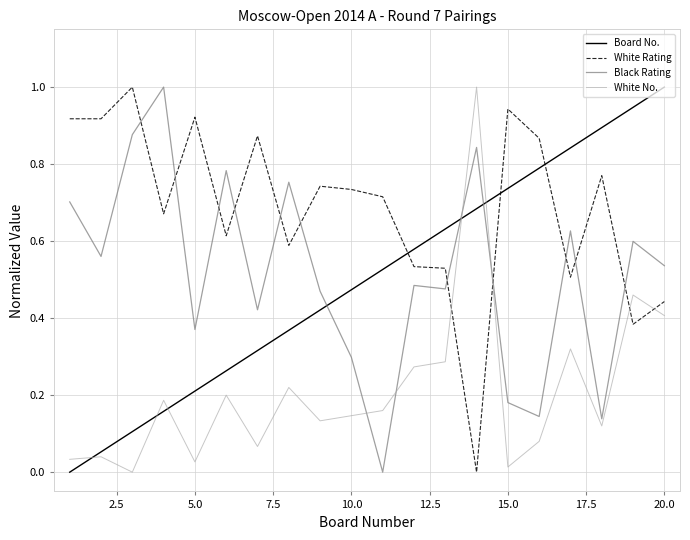

Which series has the largest total across all categories?

White Rating